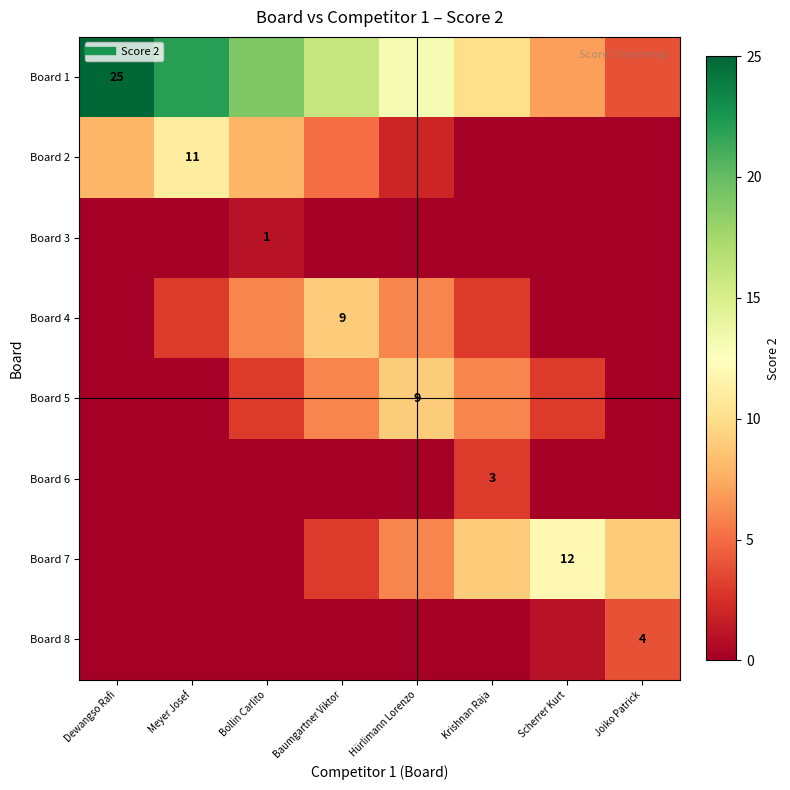

At which label is Board 5 closest to 4?

Bollin Carlito